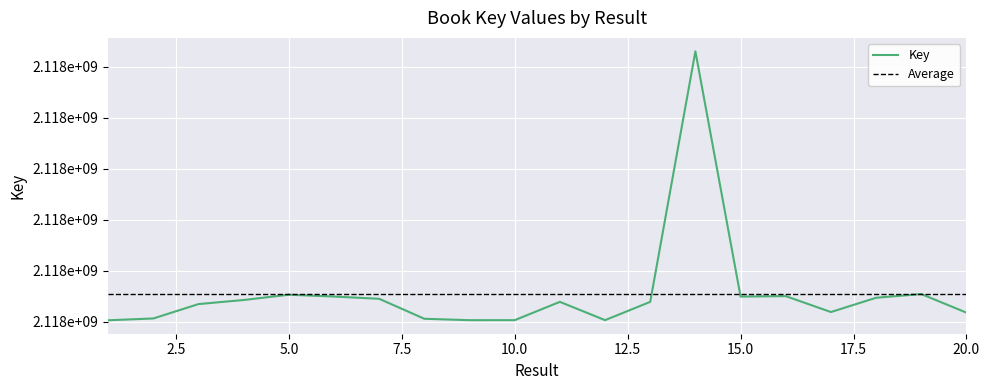

What is the smallest value displayed?

2117851662